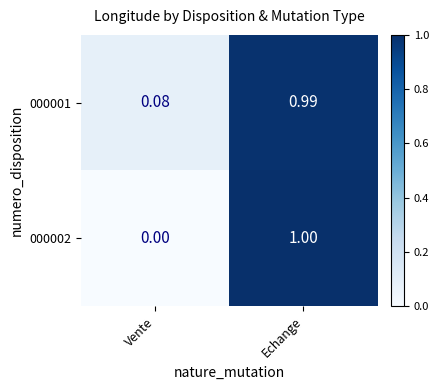

Which label corresponds to the smallest value in the chart?

Vente